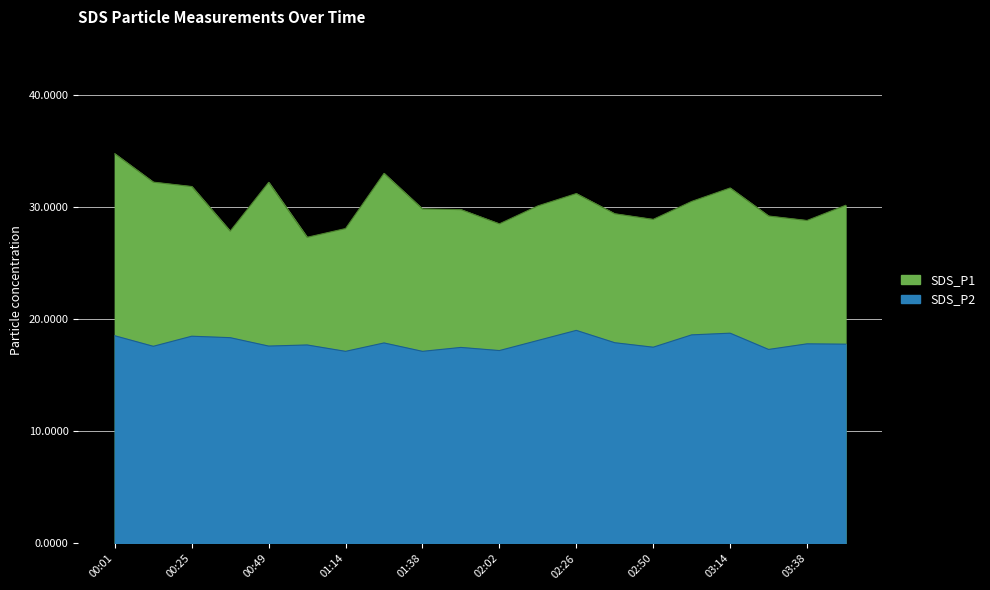

What position from the right is 02:38?

7